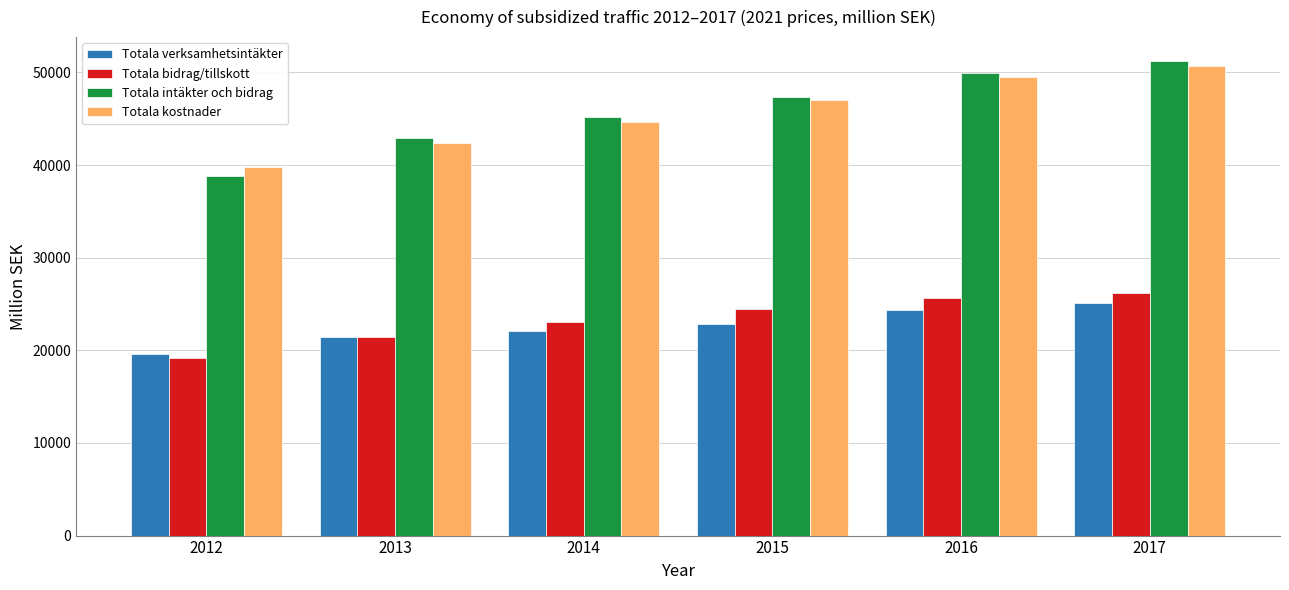

Is it true that Totala bidrag/tillskott equals 36490.0 at 2013?

False